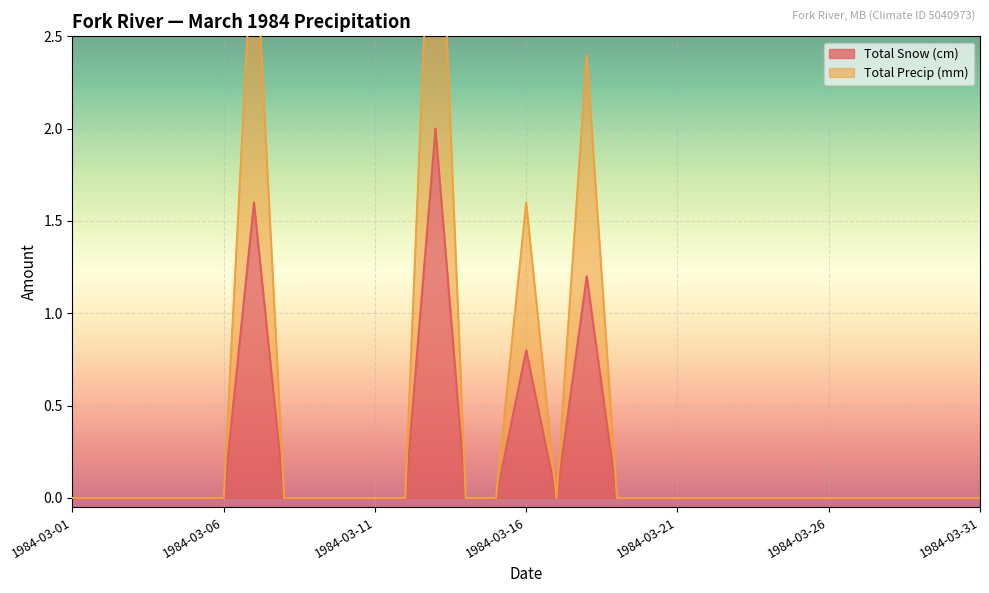

At which category is the sum across all series the highest?

1984-03-13